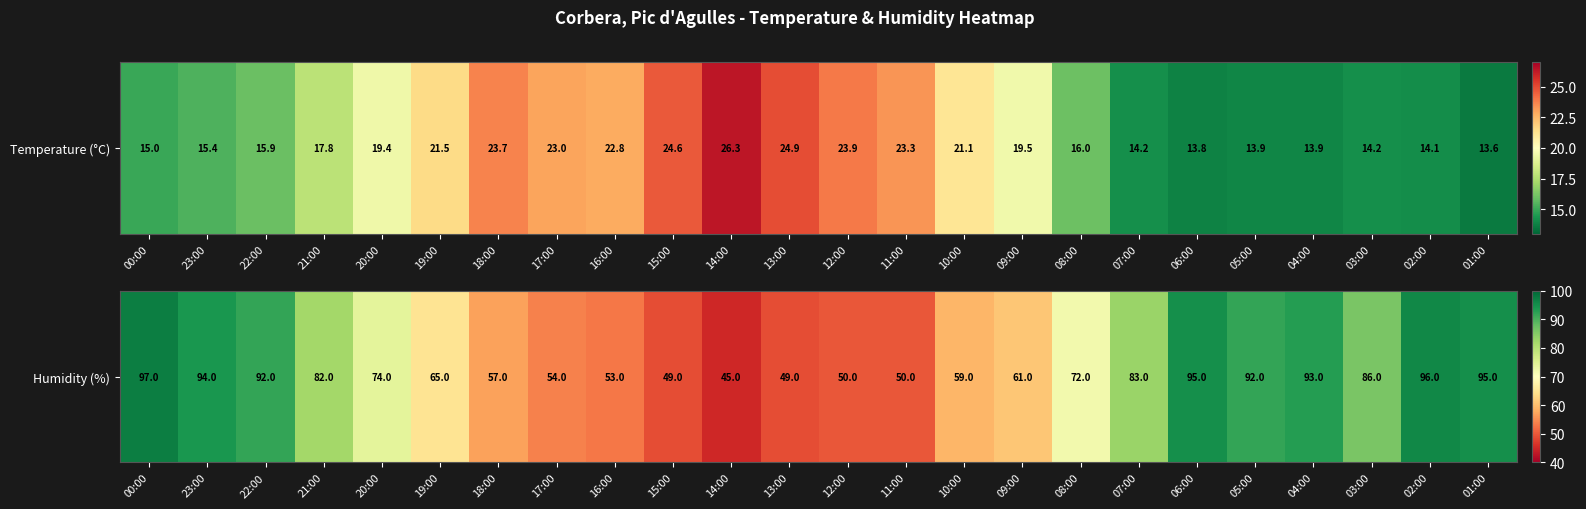

Rank the categories by value from highest to lowest.

00:00, 02:00, 06:00, 01:00, 23:00, 04:00, 22:00, 05:00, 03:00, 07:00, 21:00, 20:00, 08:00, 19:00, 09:00, 10:00, 18:00, 17:00, 16:00, 12:00, 11:00, 15:00, 13:00, 14:00